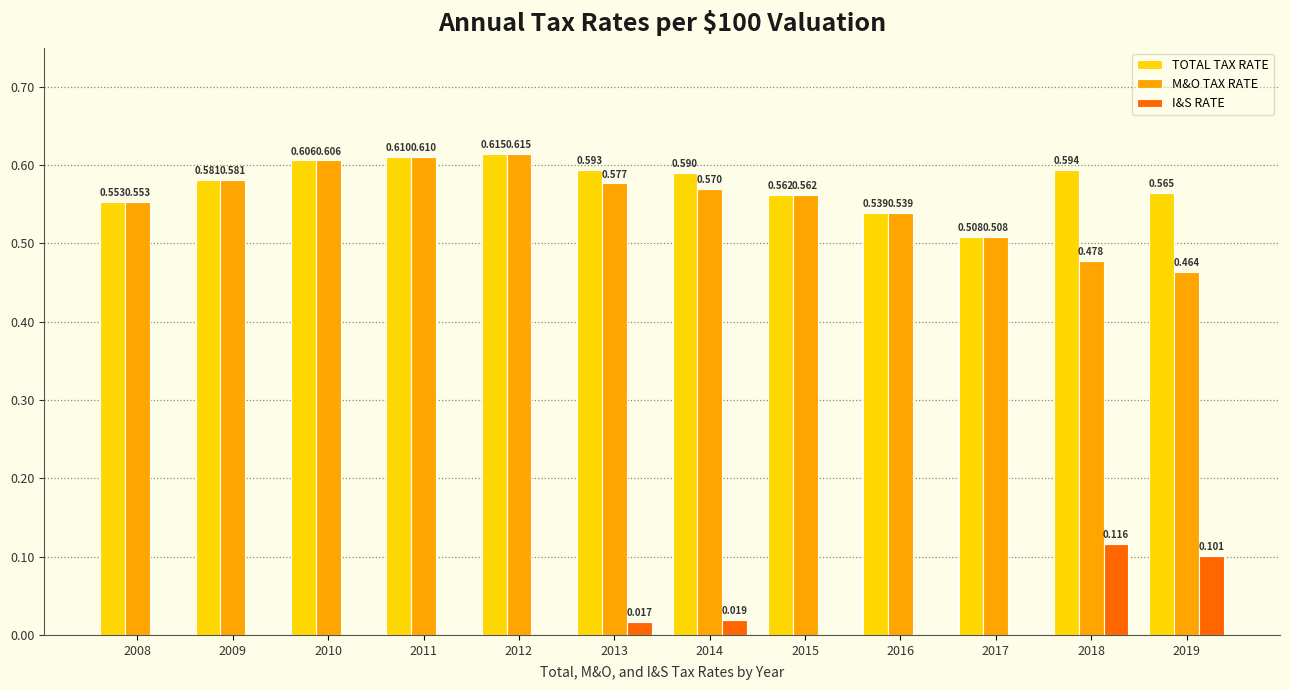

Which series changed the most between 2011 and 2014?

M&O TAX RATE